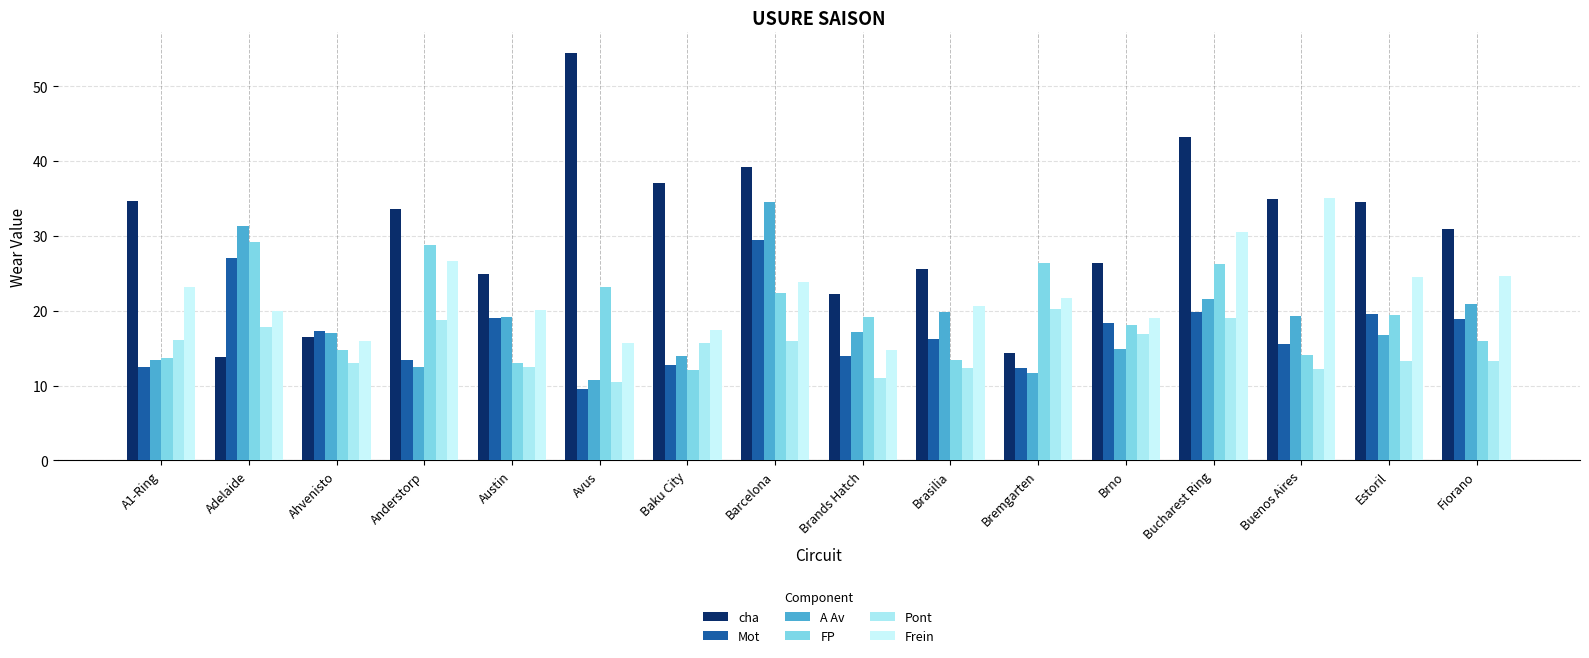

What are all the series names shown in the legend?

cha, Mot, A Av, FP, Pont, Frein